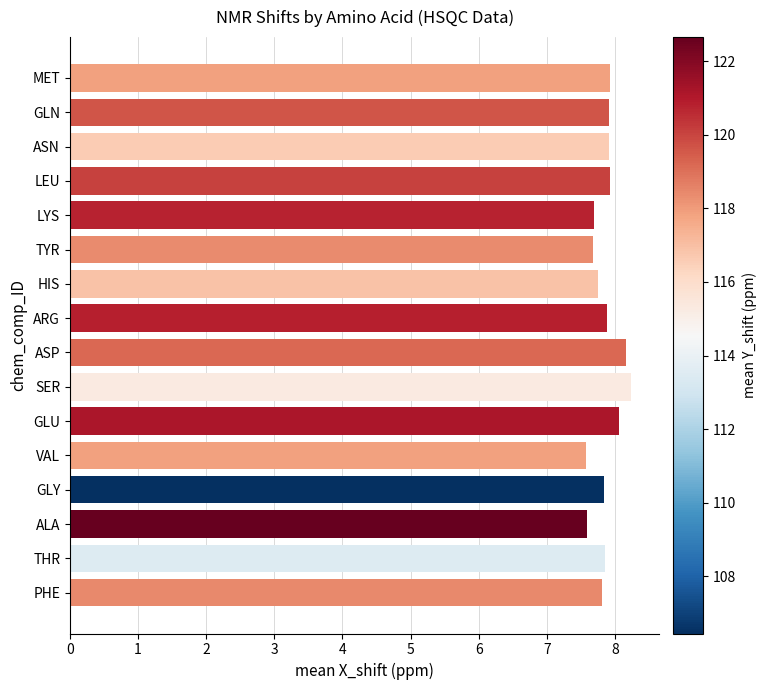

How many bars are there in total?

16